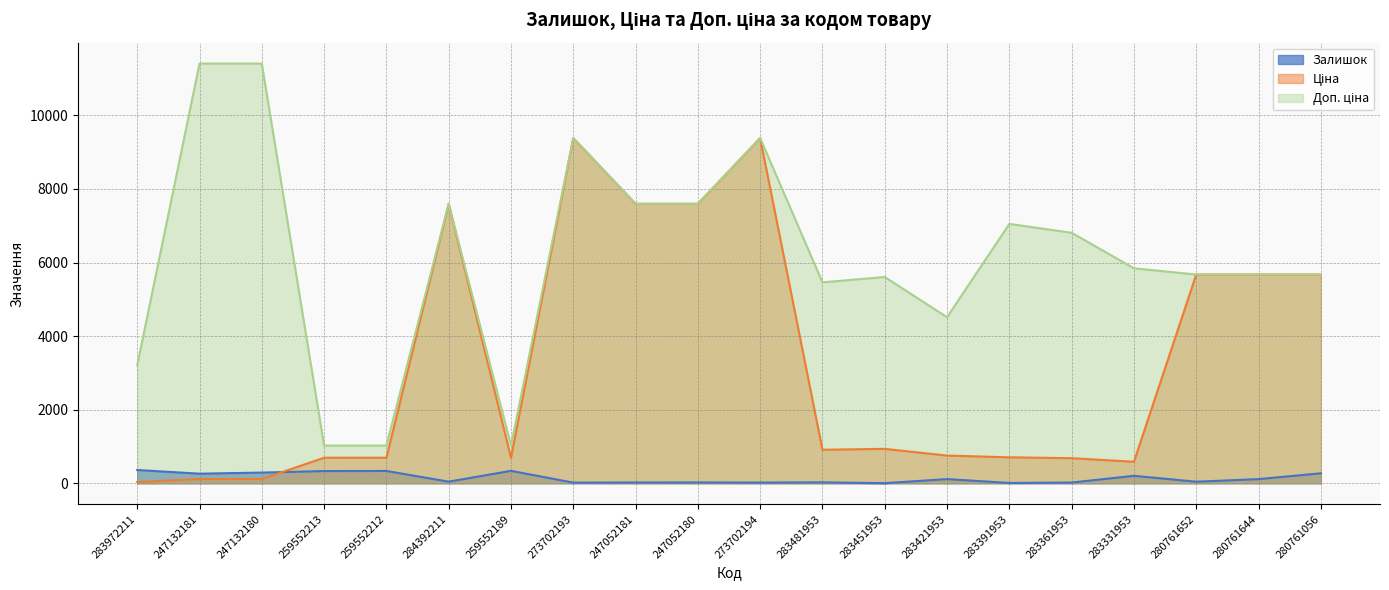

What is the value of the Залишок point at the 11th from the left?

18.0